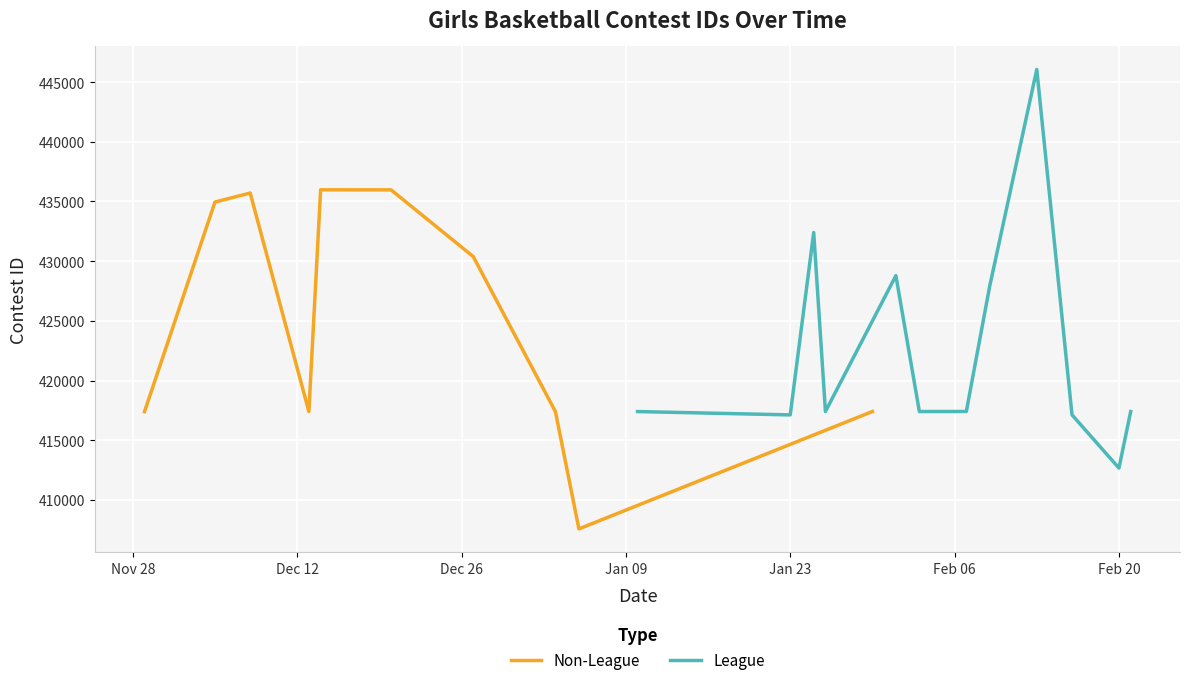

How many data points in League are above 417404?

5